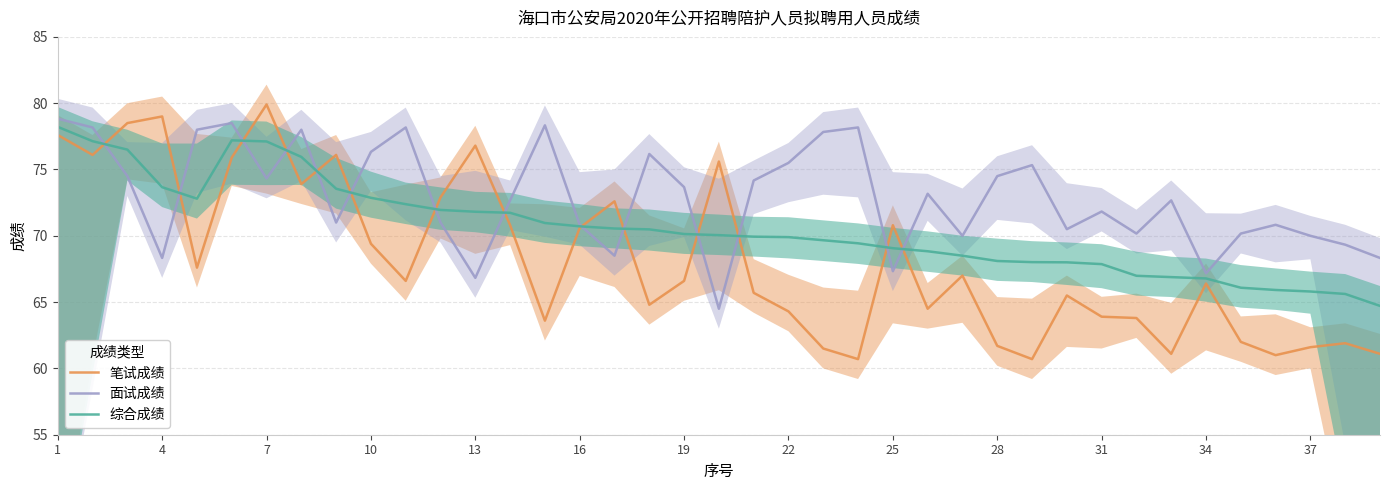

Reading right to left, list all the values displayed in this chart.

笔试成绩: 61.1	61.9	61.6	61.0	62.0	66.4	61.1	63.8	63.9	65.5	60.7	61.7	67.0	64.5	70.8	60.7	61.5	64.3	65.7	75.6	66.6	64.8	72.6	70.6	63.6	70.8	76.8	72.9	66.6	69.4	76.1	73.9	79.9	75.9	67.6	79.0	78.5	76.1	77.6
面试成绩: 68.3	69.3	70.0	70.8	70.2	67.2	72.7	70.2	71.8	70.5	75.3	74.5	70.0	73.2	67.3	78.2	77.8	75.5	74.2	64.5	73.7	76.2	68.5	70.8	78.3	72.7	66.8	71.0	78.2	76.3	71.0	78.0	74.3	78.5	78.0	68.3	74.5	78.2	78.8
综合成绩: 64.7	65.6	65.8	65.9	66.1	66.8	66.9	67.0	67.9	68.0	68.0	68.1	68.5	68.8	69.1	69.4	69.7	69.9	69.9	70.0	70.1	70.5	70.5	70.7	71.0	71.7	71.8	72.0	72.4	72.9	73.5	76.0	77.1	77.2	72.8	73.7	76.5	77.1	78.2